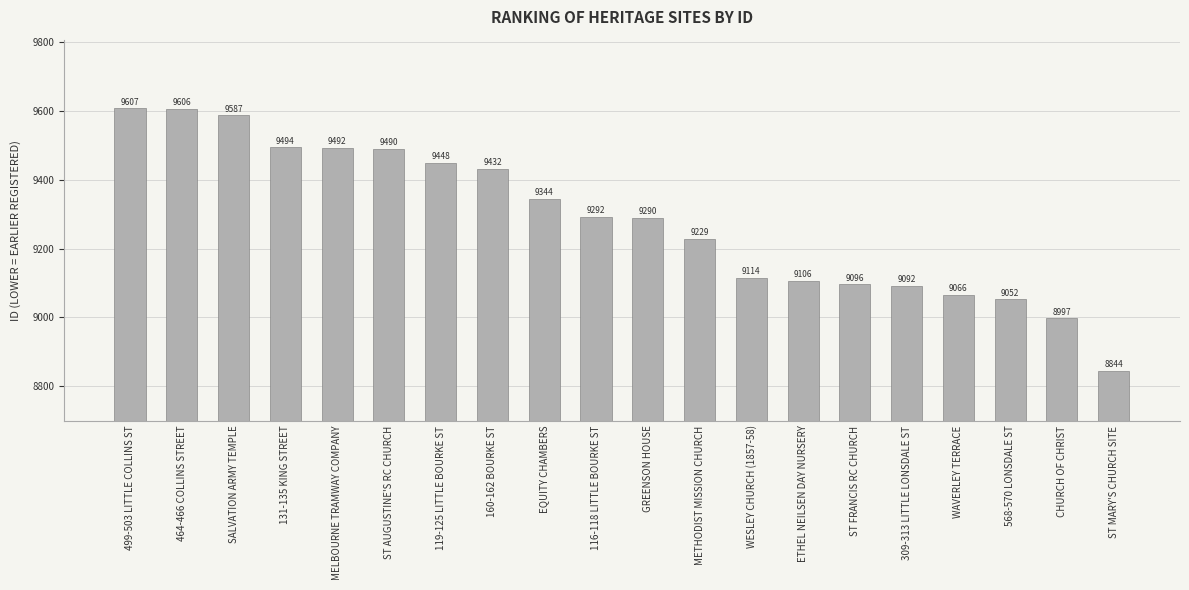

How many values are below 9292?

10